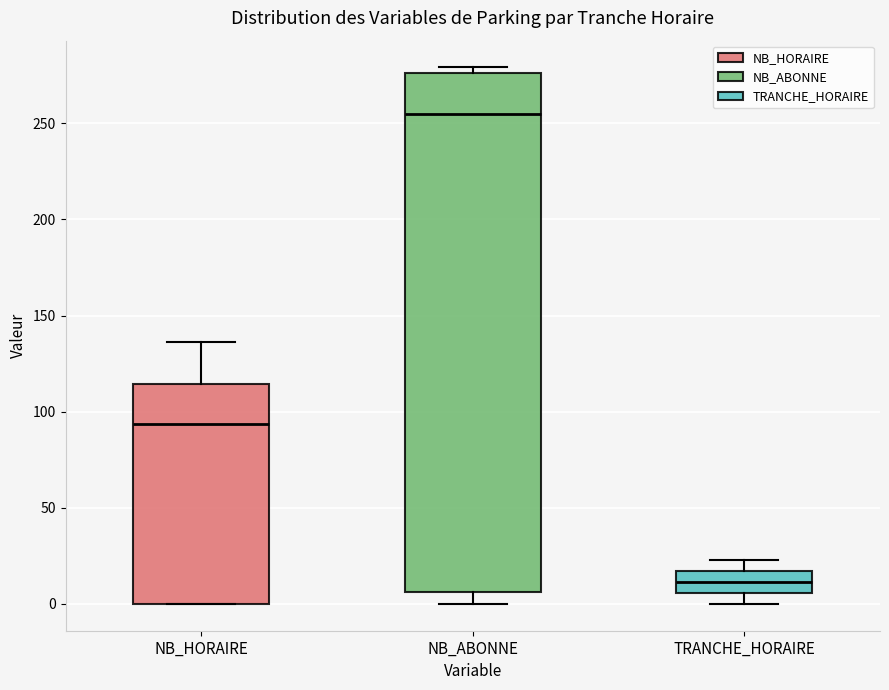

Reading left to right, read every box against the y-axis: the position of its median line, the range the box covers, and the ends of its whiskers. The values are not printed on the chart, so give them approximately, as read against the axis.

NB_HORAIRE: median 95, box 0 to 115, whiskers 0 to 135
NB_ABONNE: median 255, box 5 to 275, whiskers 0 to 280
TRANCHE_HORAIRE: median 10, box 5 to 15, whiskers 0 to 25